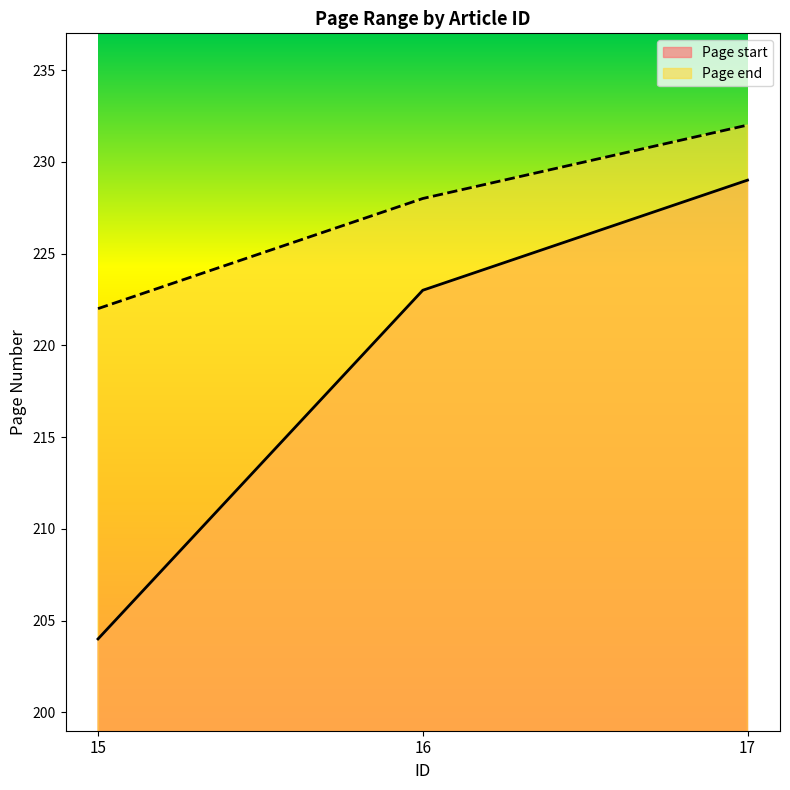

Is it true that Page start equals 229 at 17?

True